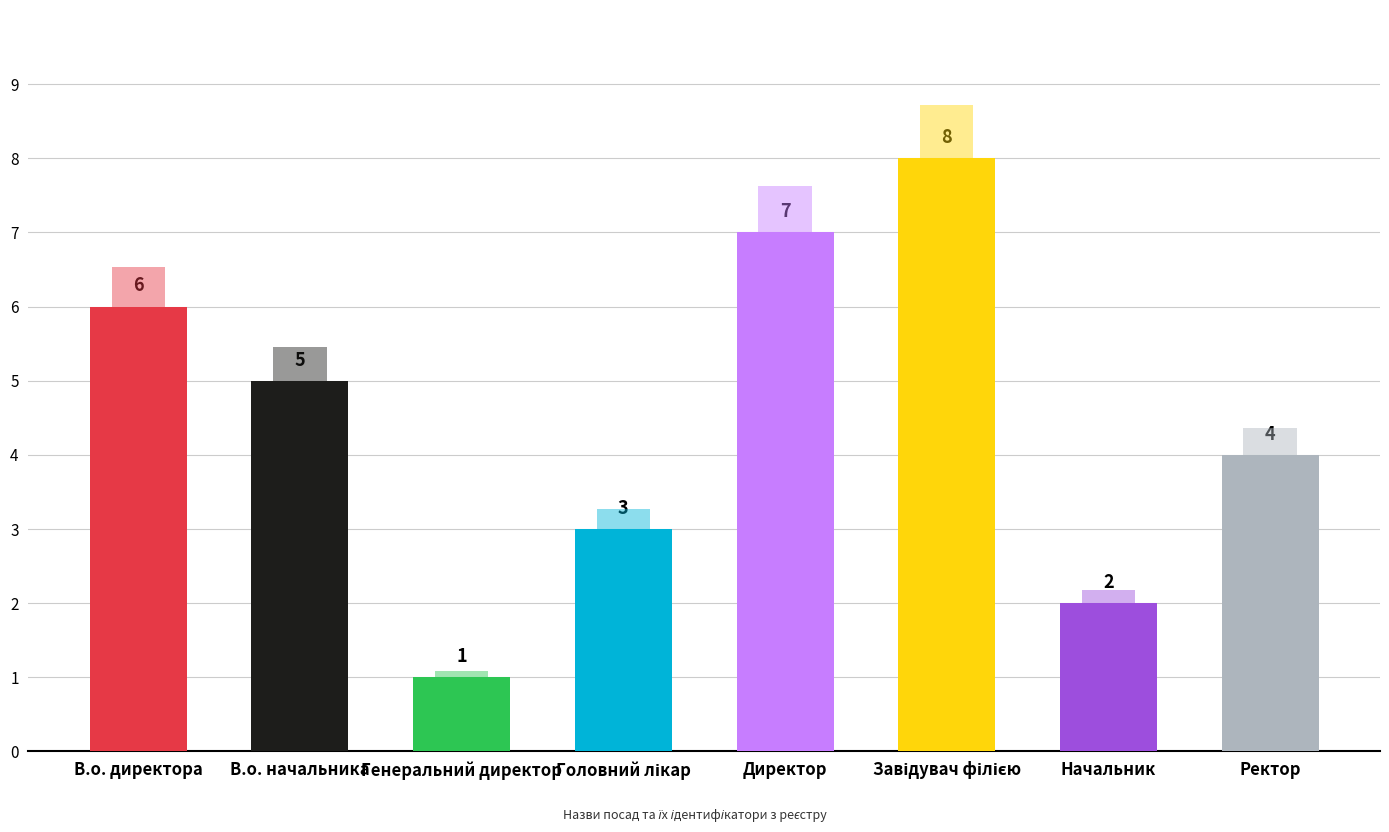

Where is the data nearest to the value 4?

Ректор